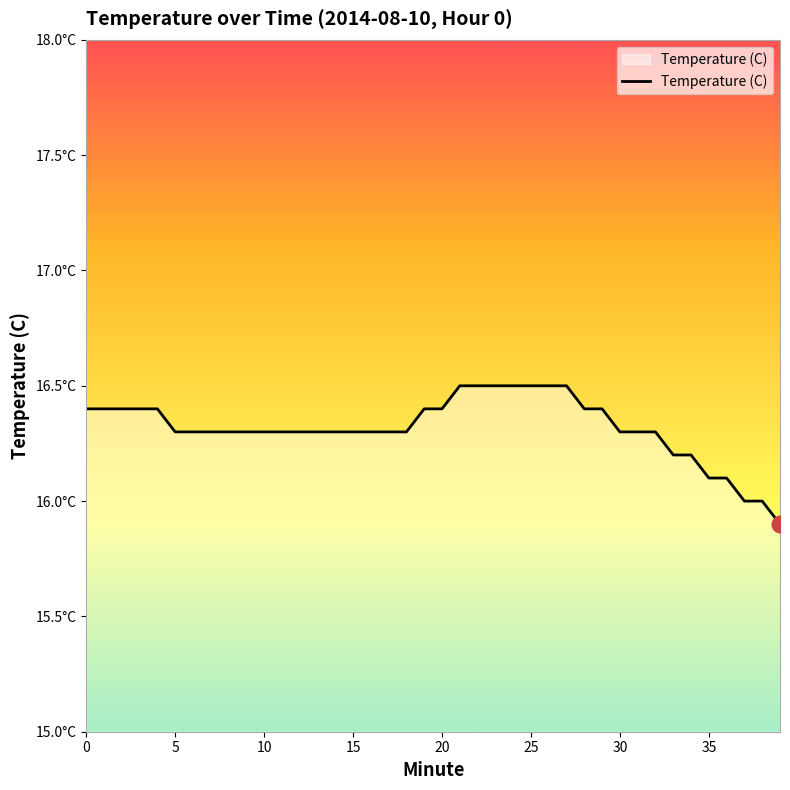

What is the difference between the second highest and second lowest values?

0.5